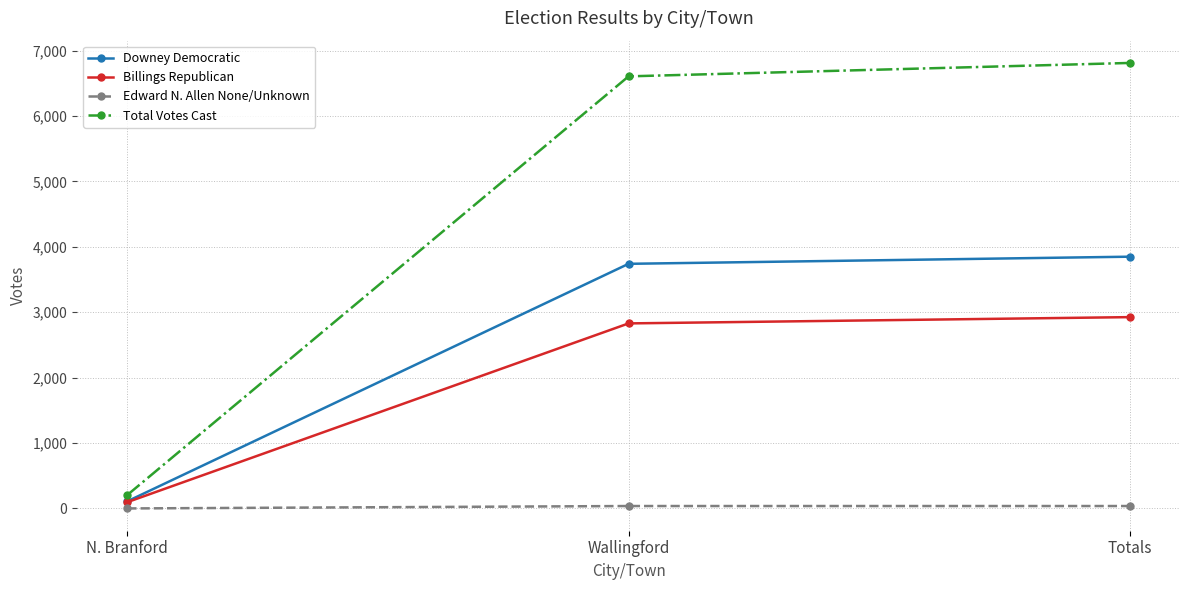

What position from the left is Wallingford?

2